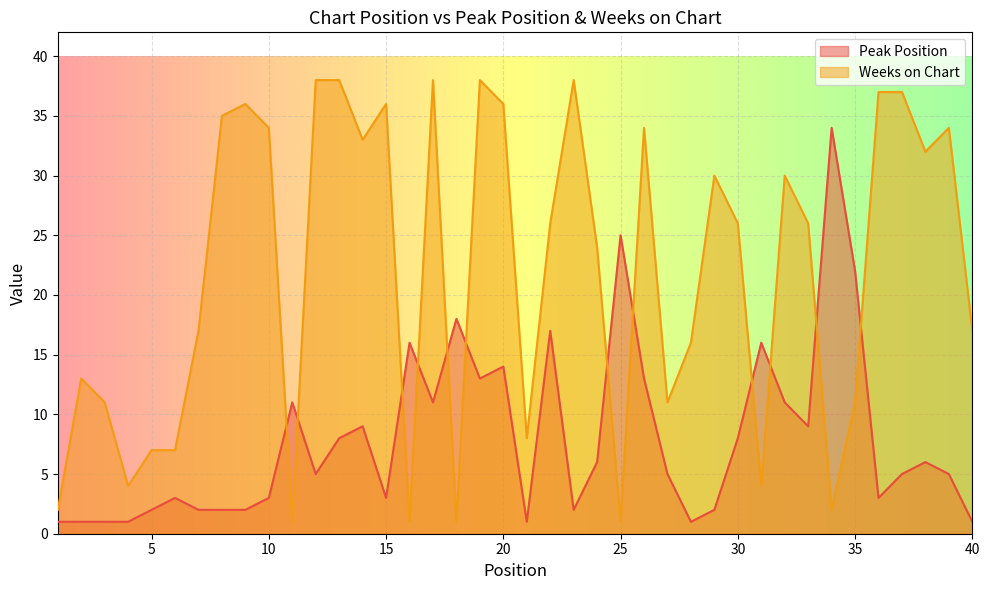

At which label is Weeks on Chart closest to 19?

7